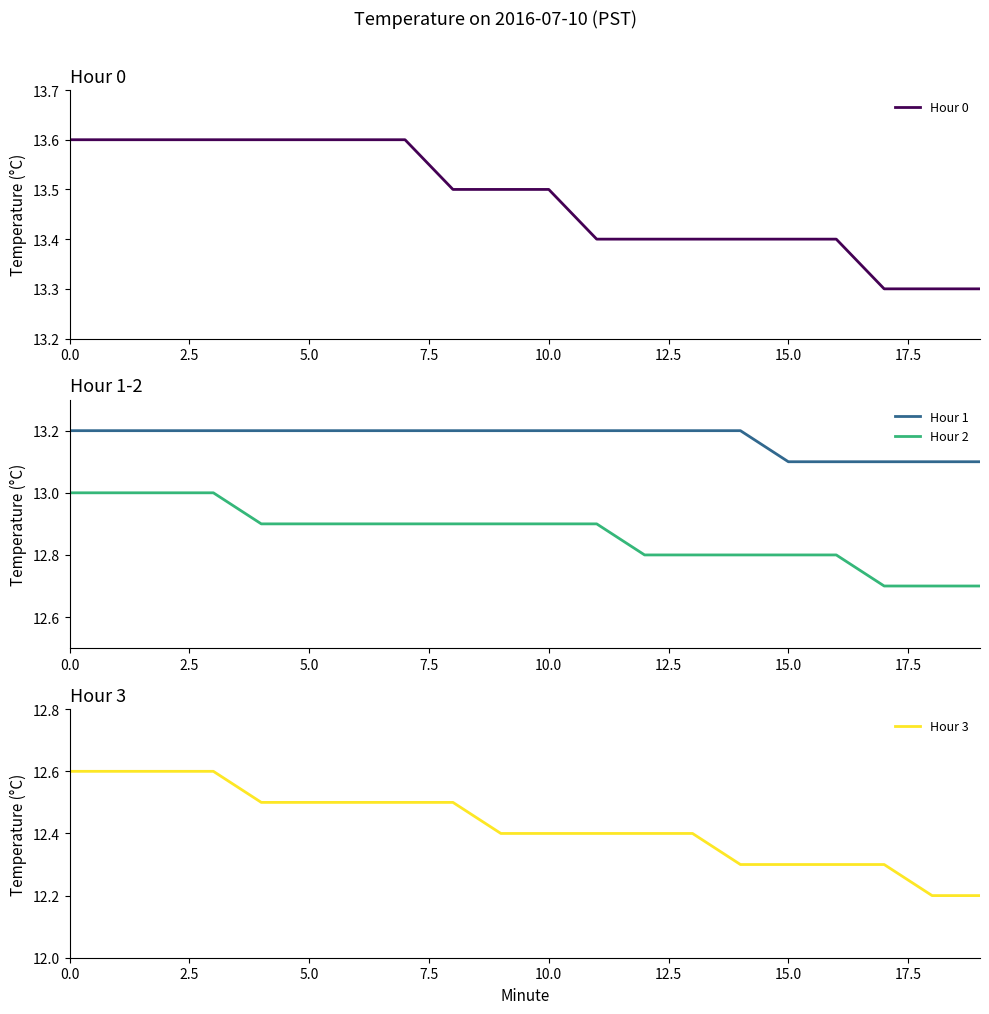

True or false: Hour 0 has more than 1 interior local peaks.

False